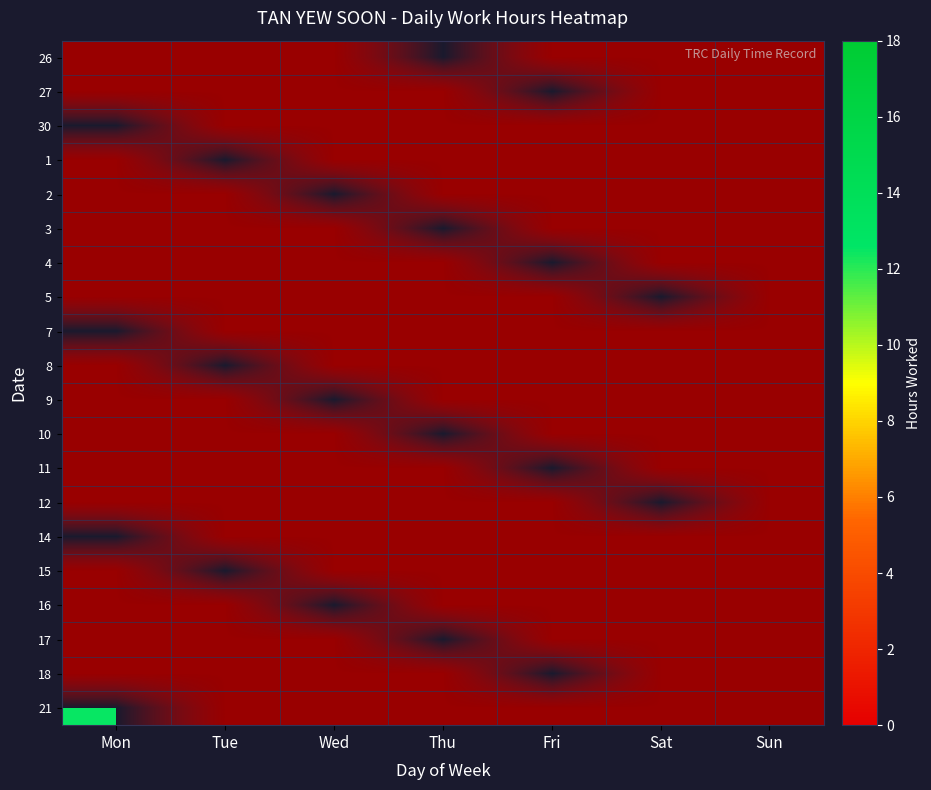

What is the total value across all series at Thu?

16